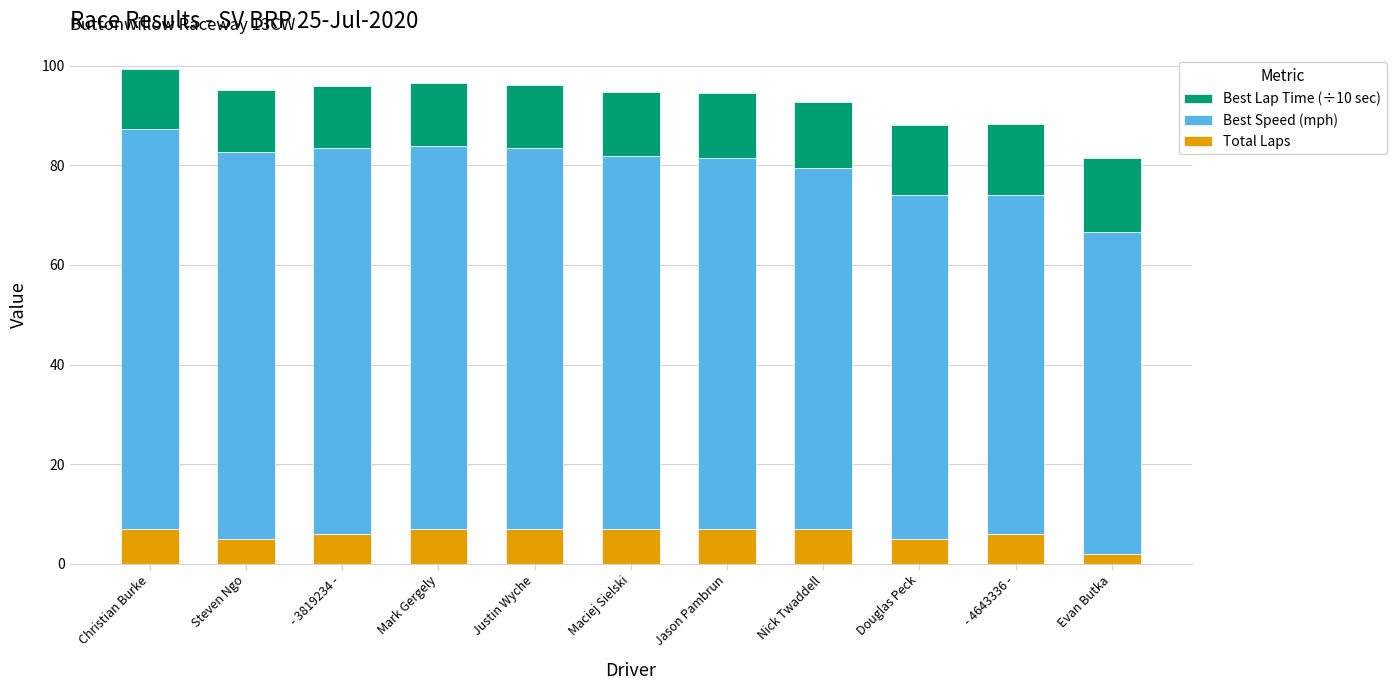

The value of Total Laps at Justin Wyche is 7.0. True or false?

True